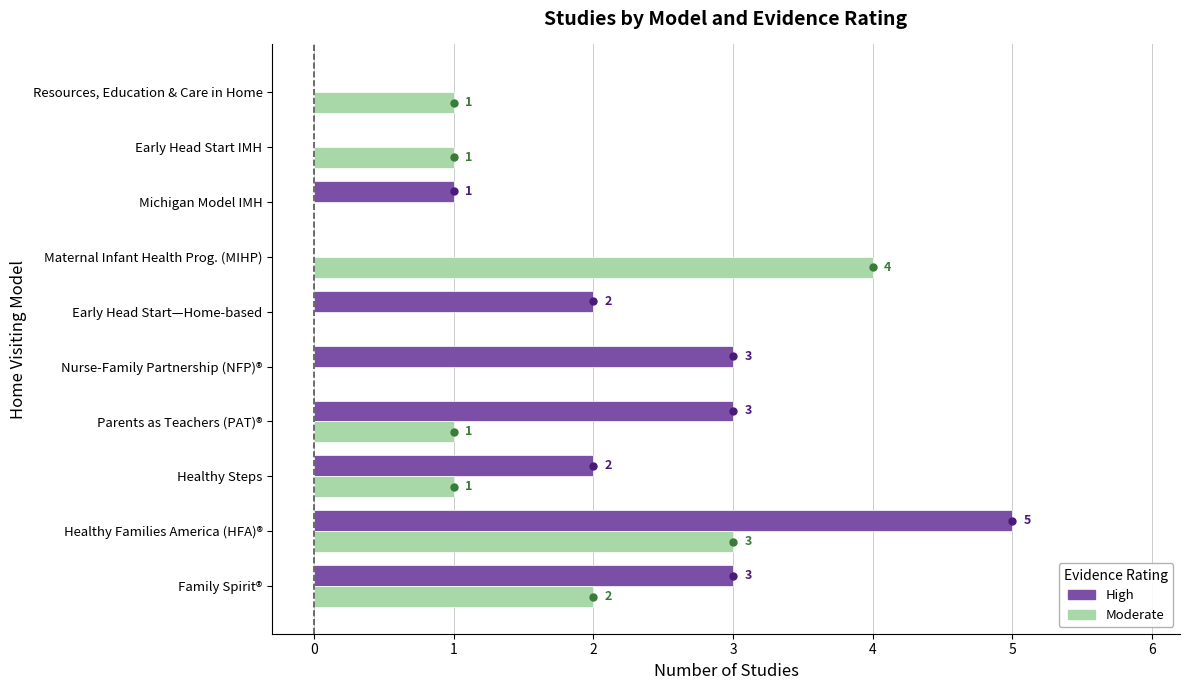

Which series changed the most between Early Head Start—Home-based and Maternal Infant Health Prog. (MIHP)?

Moderate